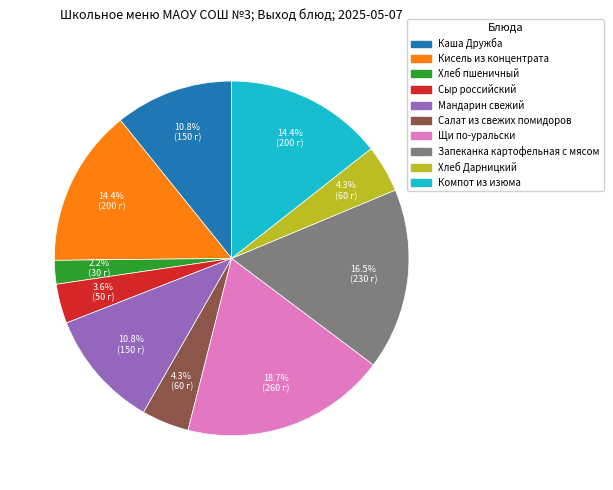

How many segments does this pie chart have?

10